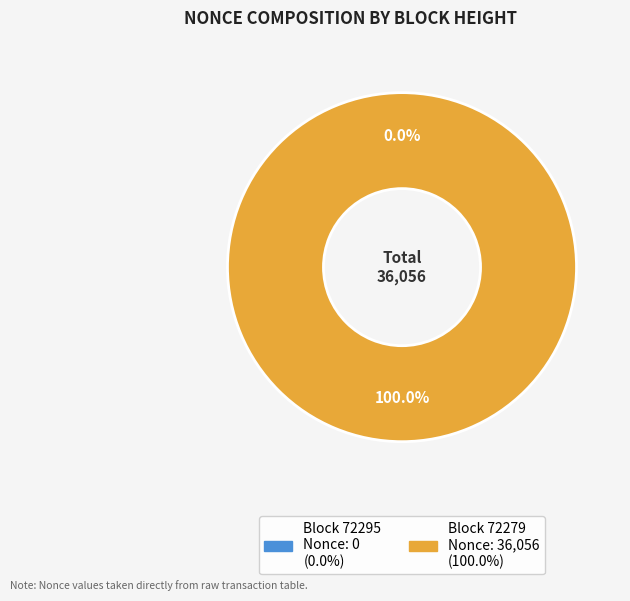

Which category has the smallest portion of the pie?

72295